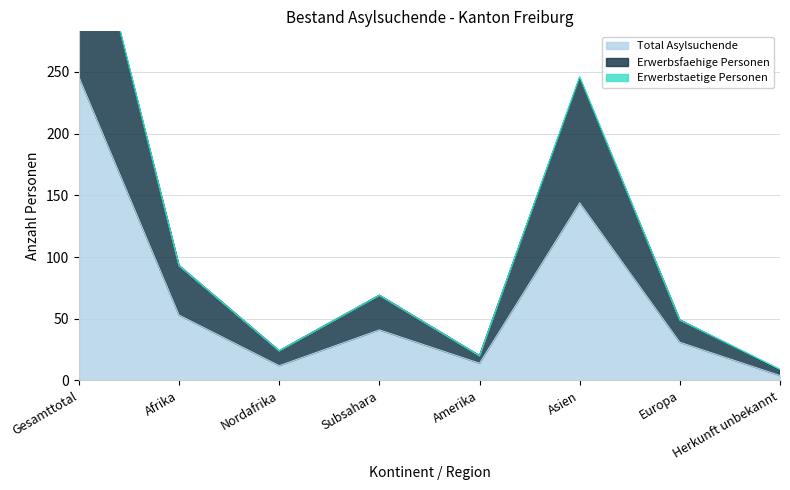

At which category is the sum across all series the highest?

Gesamttotal